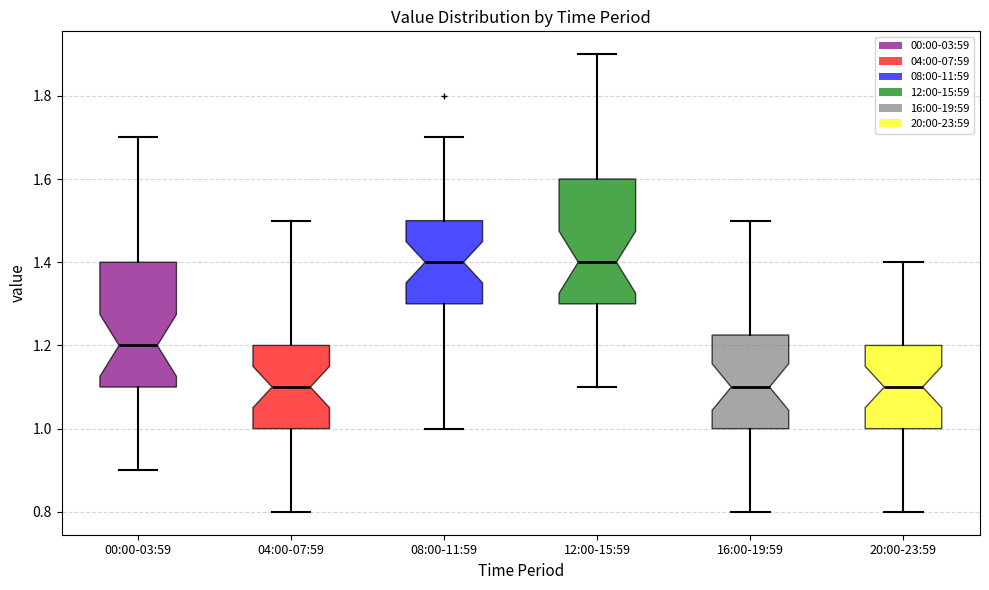

Reading left to right, transcribe this box plot: for each box, give where its median line is, the range the box spans, and where its two whiskers end, as read against the y-axis. The values are not printed on the chart, so give them approximately, as read against the axis.

00:00-03:59: median 1.20, box 1.10 to 1.40, whiskers 0.90 to 1.70
04:00-07:59: median 1.10, box 1.00 to 1.20, whiskers 0.80 to 1.50
08:00-11:59: median 1.40, box 1.30 to 1.50, whiskers 1.00 to 1.70
12:00-15:59: median 1.40, box 1.30 to 1.60, whiskers 1.10 to 1.90
16:00-19:59: median 1.10, box 1.00 to 1.22, whiskers 0.80 to 1.50
20:00-23:59: median 1.10, box 1.00 to 1.20, whiskers 0.80 to 1.40